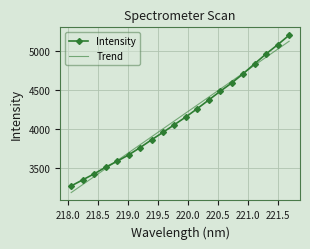

Rank the categories by value from highest to lowest.

221.6902, 221.4993, 221.3083, 221.1174, 220.9264, 220.7354, 220.5444, 220.3533, 220.1623, 219.9712, 219.7801, 219.589, 219.3979, 219.2067, 219.0156, 218.8244, 218.6332, 218.442, 218.2508, 218.0596